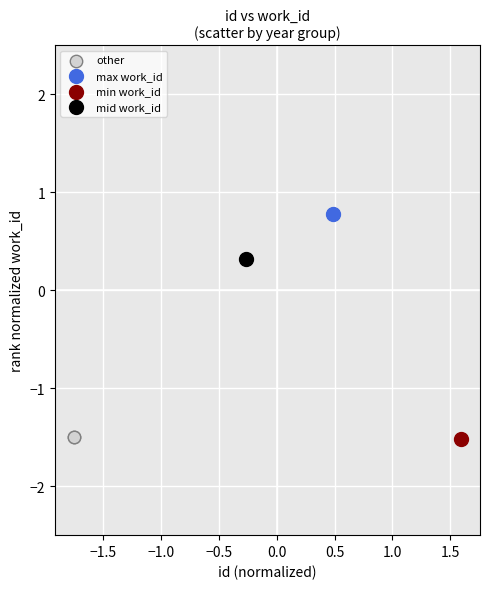

What are all the series names shown in the legend?

other, max work_id, min work_id, mid work_id